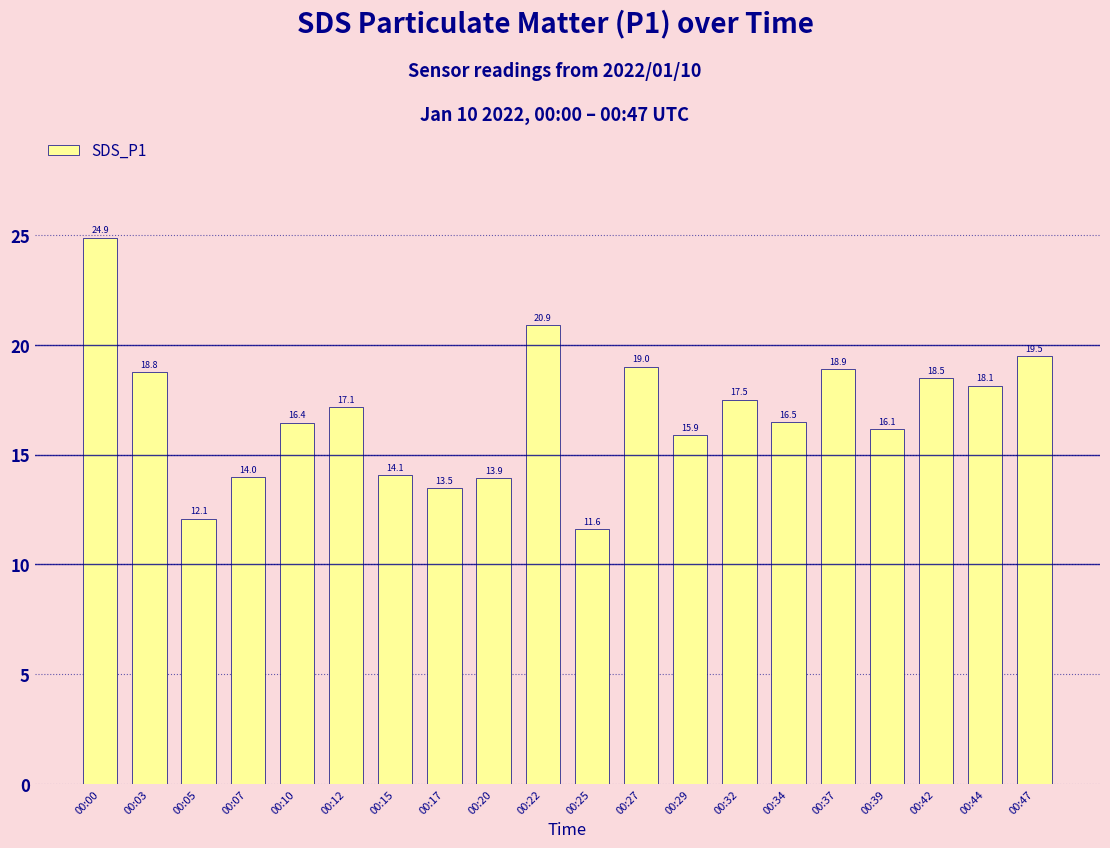

At which category does the chart reach its minimum across all series?

00:25